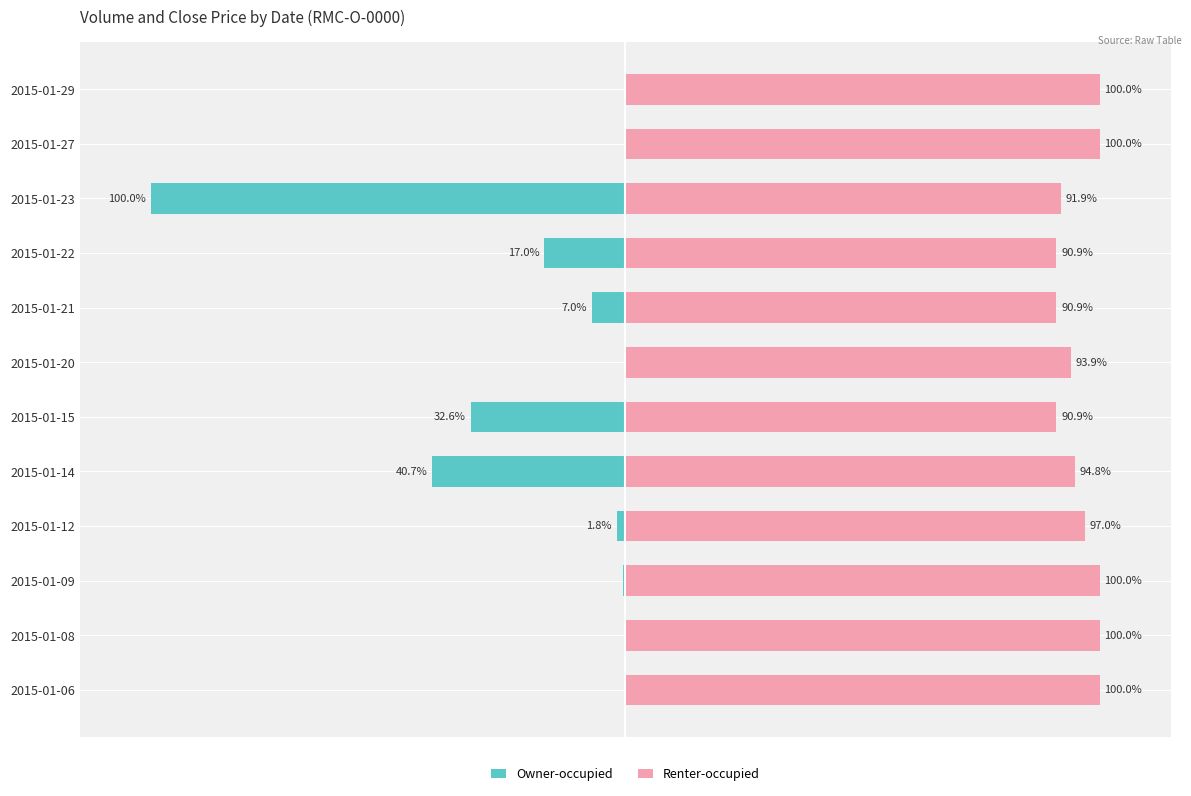

What are all the series names shown in the legend?

Owner-occupied, Renter-occupied